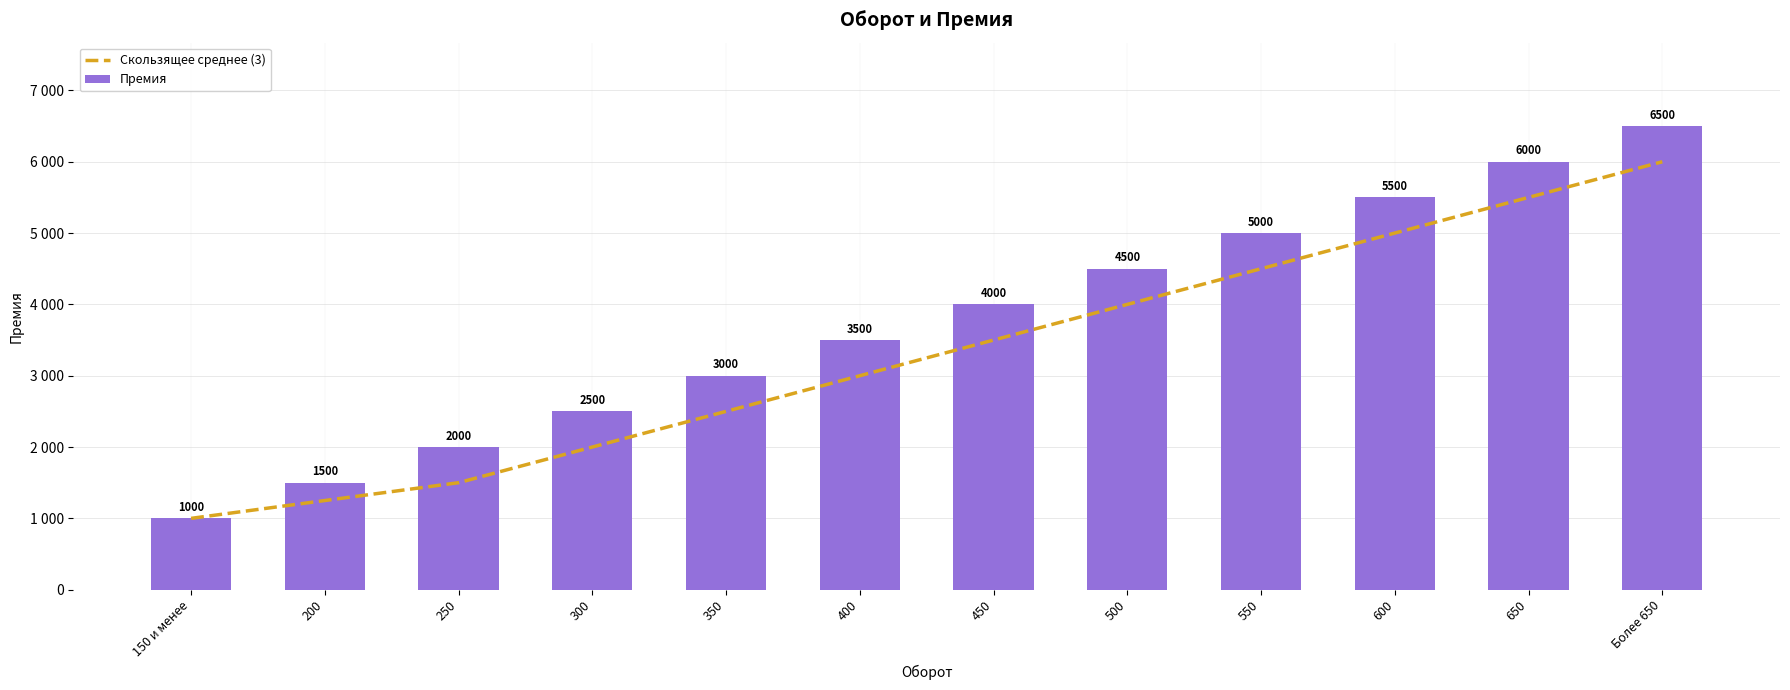

Is it true that Премия equals 2500 at 300?

True